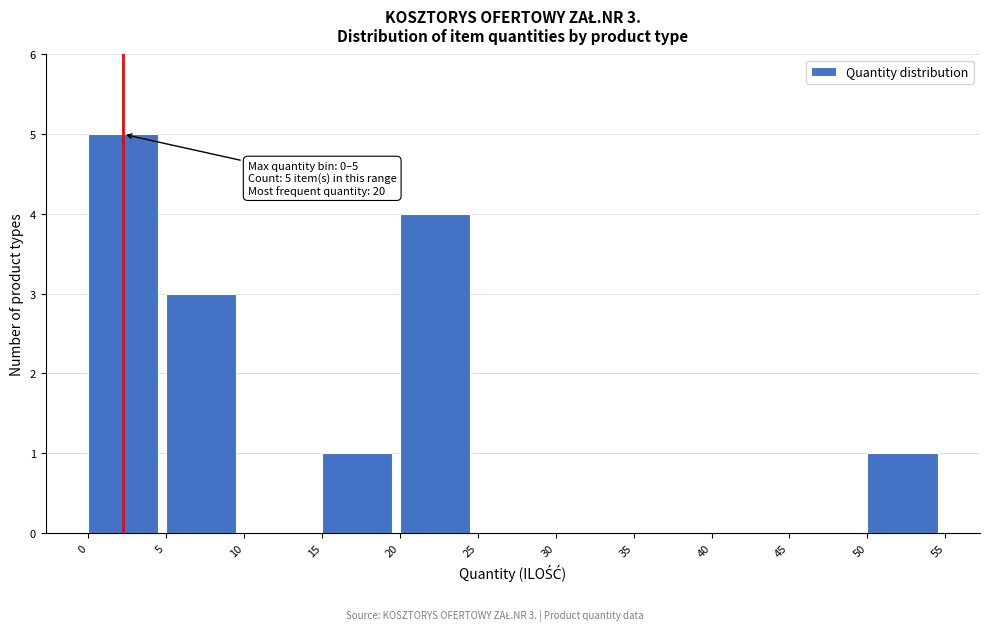

Over which range of the x-axis is the bar tallest?

0 to 5